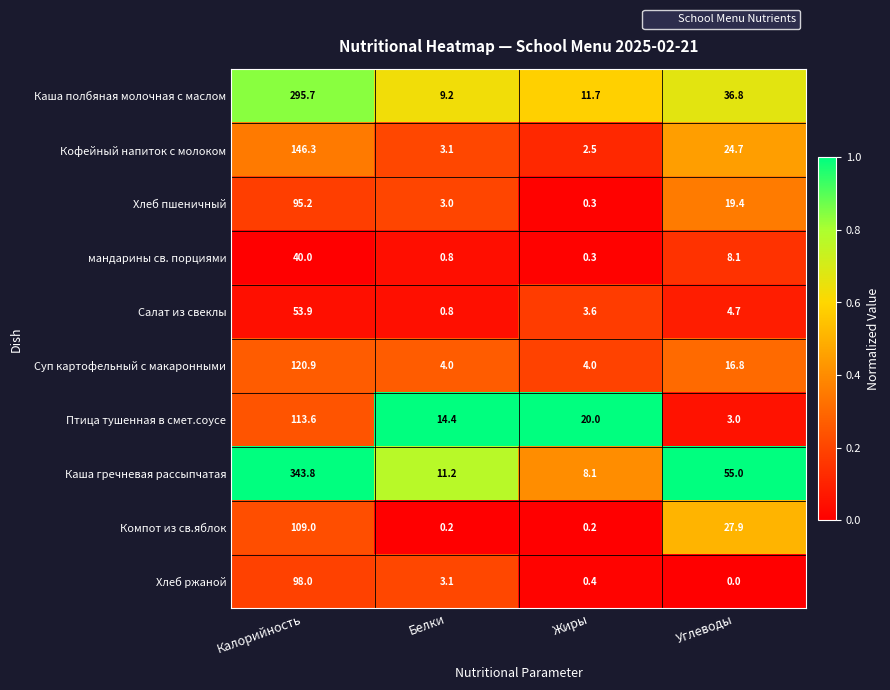

What value does the мандарины св. порциями series have at Белки?

0.8